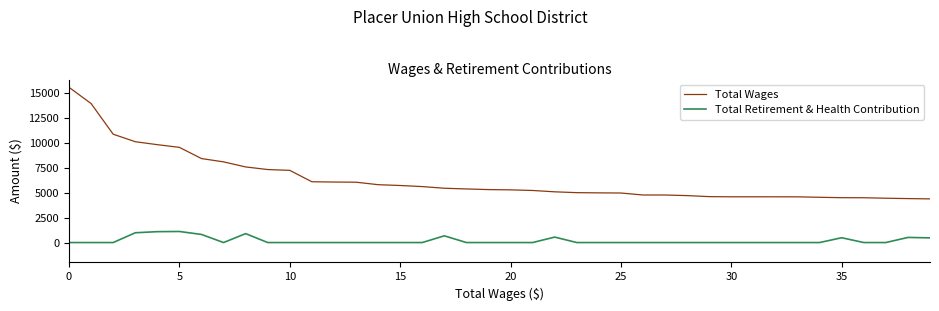

What are all the series names shown in the legend?

Total Wages, Total Retirement & Health Contribution